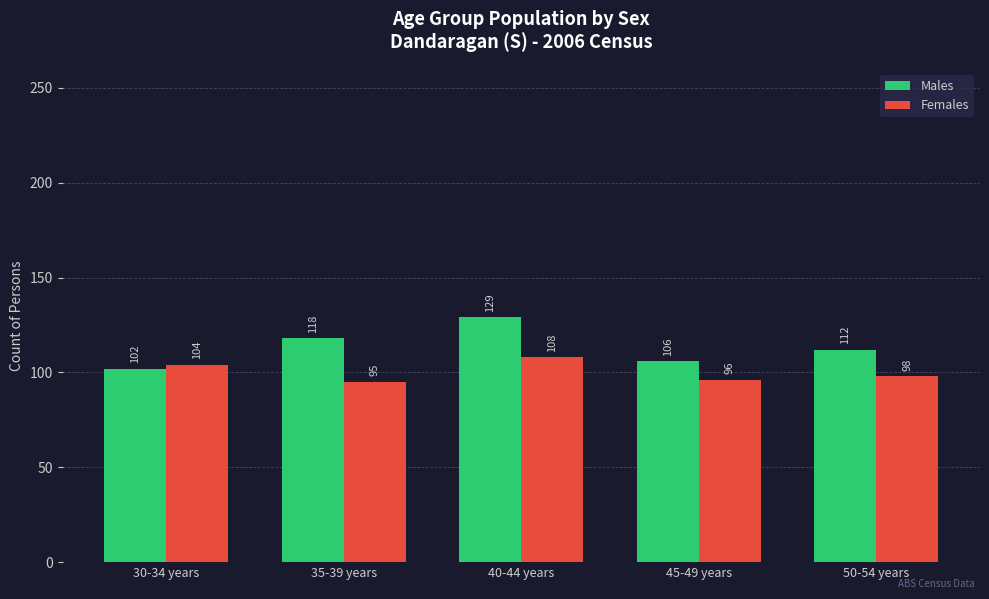

The value of Males at 30-34 years is 56. True or false?

False